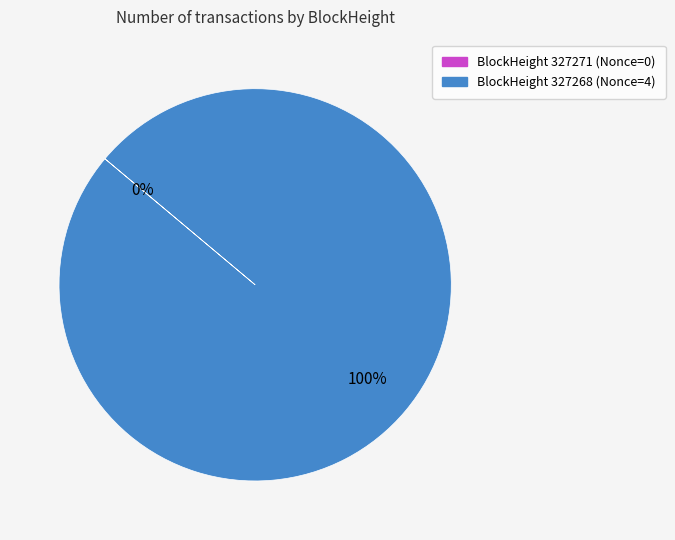

What percentage is the 327268 slice, to the nearest percent?

100%